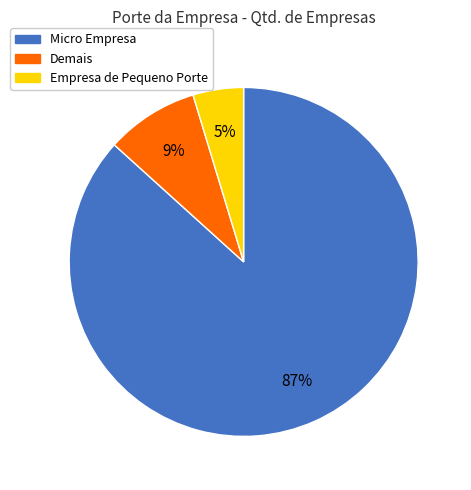

True or false: Micro Empresa accounts for 92% of the total.

False